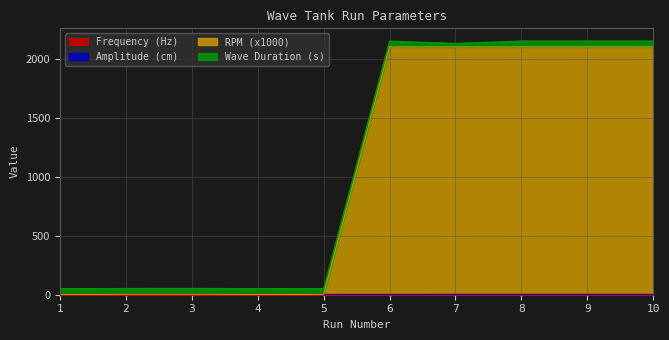

What is the sum of the RPM (x1000) values at 2 and 6?

2105.6